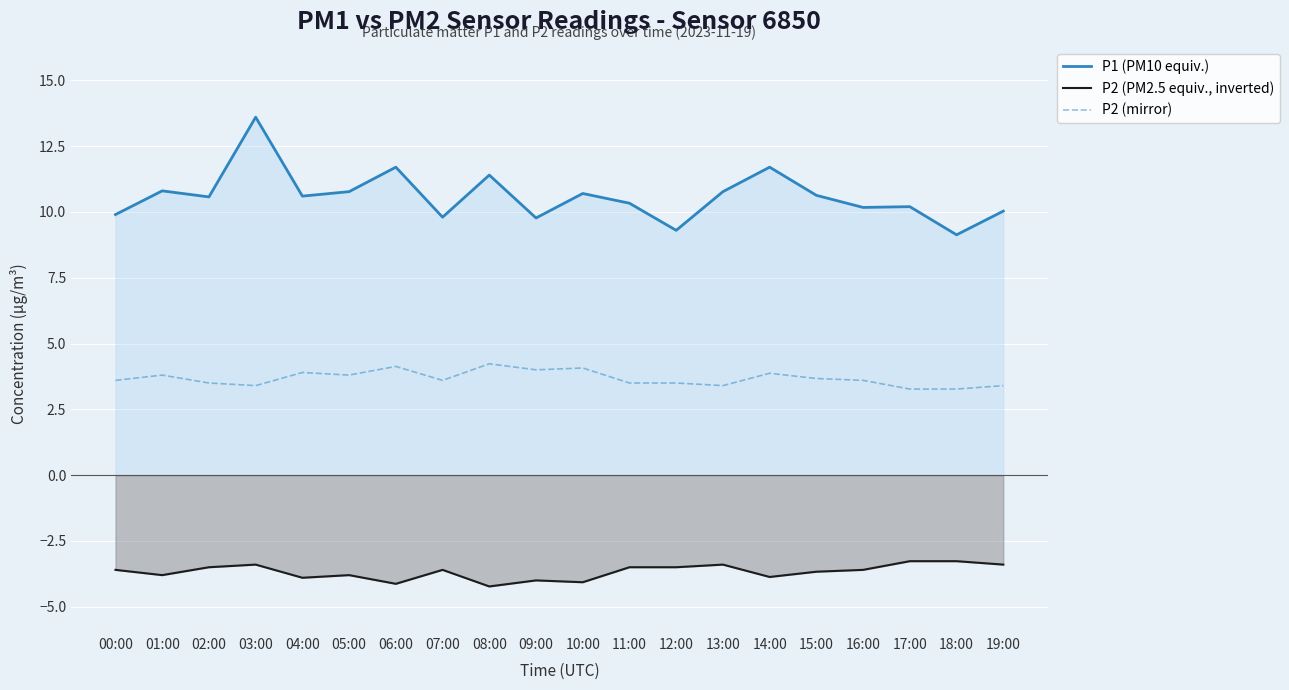

Reading left to right, list all the values displayed in this chart.

P1 (PM10 equiv.): 00:00=9.9	01:00=10.8	02:00=10.6	03:00=13.6	04:00=10.6	05:00=10.8	06:00=11.7	07:00=9.8	08:00=11.4	09:00=9.8	10:00=10.7	11:00=10.3	12:00=9.3	13:00=10.8	14:00=11.7	15:00=10.6	16:00=10.2	17:00=10.2	18:00=9.1	19:00=10.0
P2 (PM2.5 equiv., inverted): 00:00=-3.6	01:00=-3.8	02:00=-3.5	03:00=-3.4	04:00=-3.9	05:00=-3.8	06:00=-4.1	07:00=-3.6	08:00=-4.2	09:00=-4.0	10:00=-4.1	11:00=-3.5	12:00=-3.5	13:00=-3.4	14:00=-3.9	15:00=-3.7	16:00=-3.6	17:00=-3.3	18:00=-3.3	19:00=-3.4
P2 (mirror): 00:00=3.6	01:00=3.8	02:00=3.5	03:00=3.4	04:00=3.9	05:00=3.8	06:00=4.1	07:00=3.6	08:00=4.2	09:00=4.0	10:00=4.1	11:00=3.5	12:00=3.5	13:00=3.4	14:00=3.9	15:00=3.7	16:00=3.6	17:00=3.3	18:00=3.3	19:00=3.4